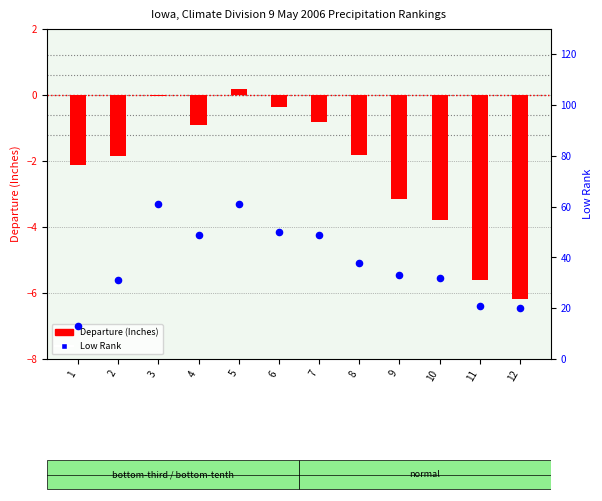

Which series reaches the maximum Y coordinate?

Low Rank